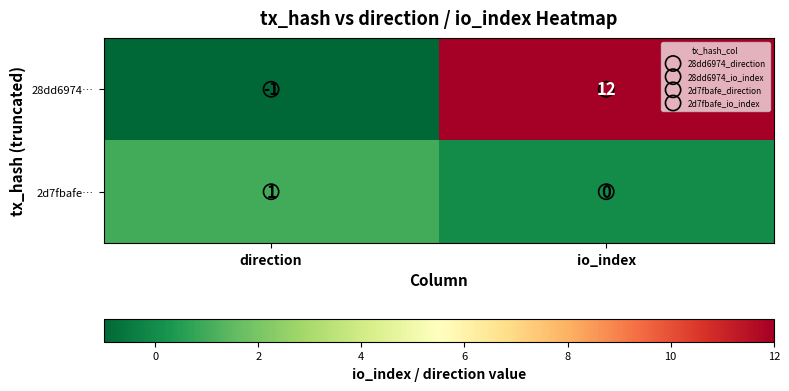

Rank the series by their average value, from highest to lowest.

28dd6974…, 2d7fbafe…